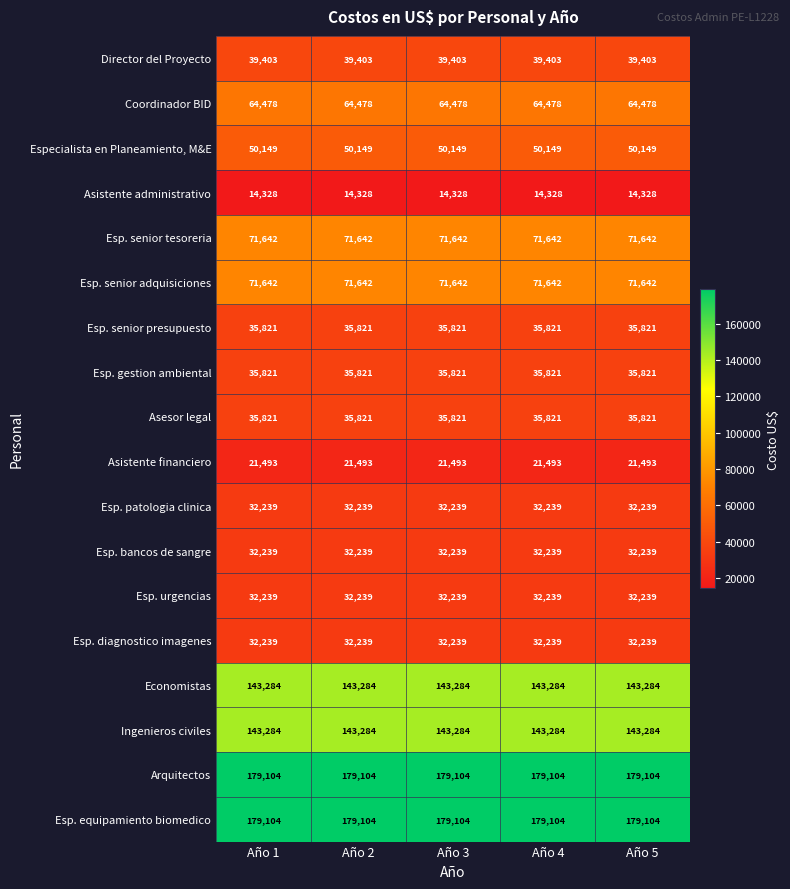

How many distinct data groups are displayed?

18